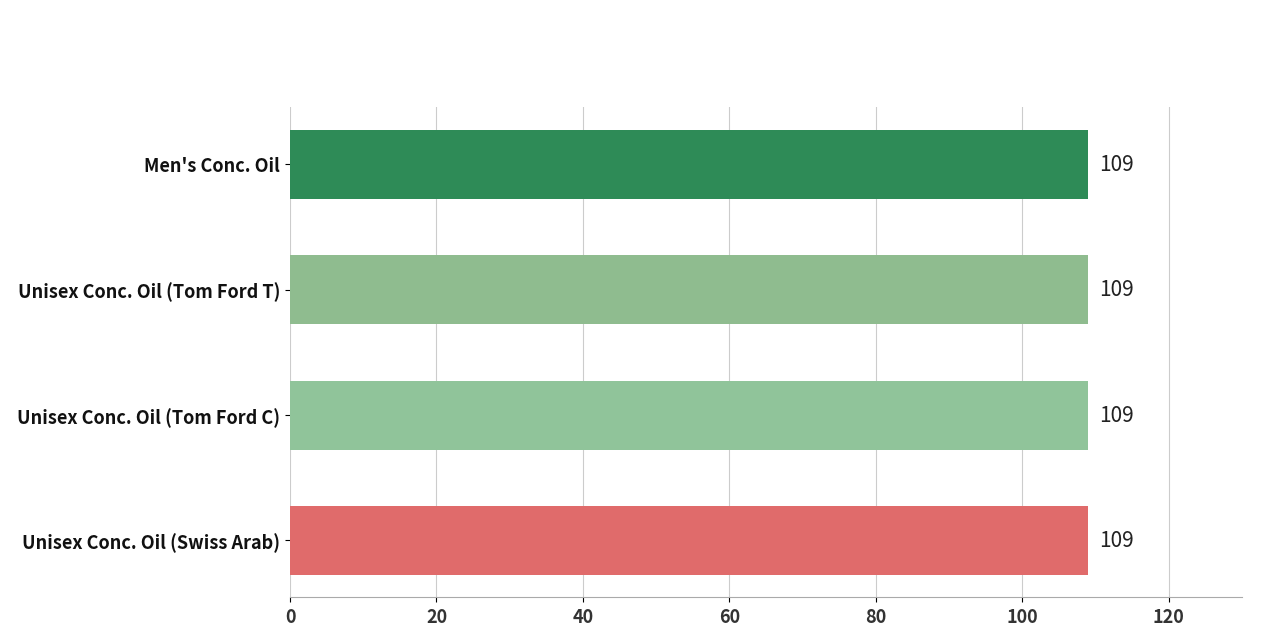

The Fragrance - Unisex Concentrated Oil (Tom Ford C) series shows 11 at 24 ml. True or false?

False